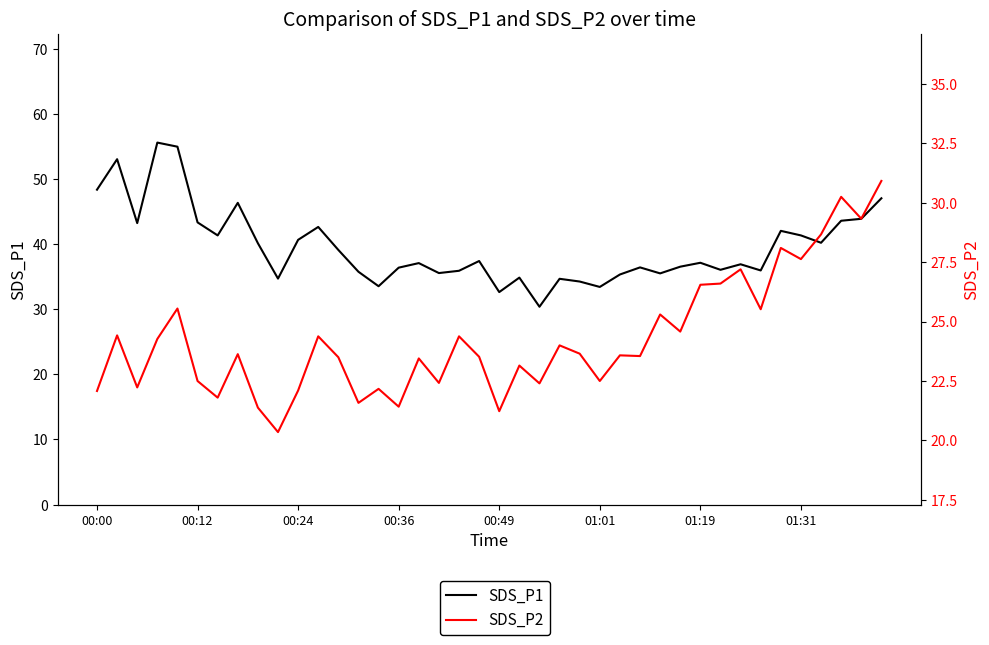

The value of SDS_P2 at 26 is 23.6. True or false?

True